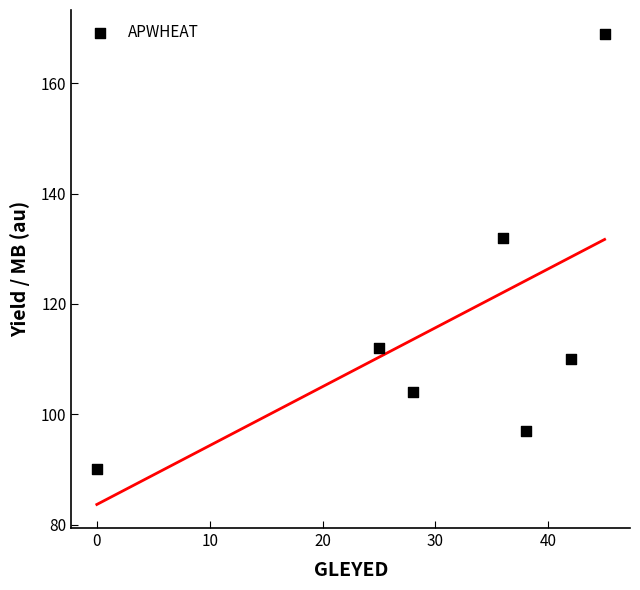

What Y value in the scatter plot is closest to 129?

132